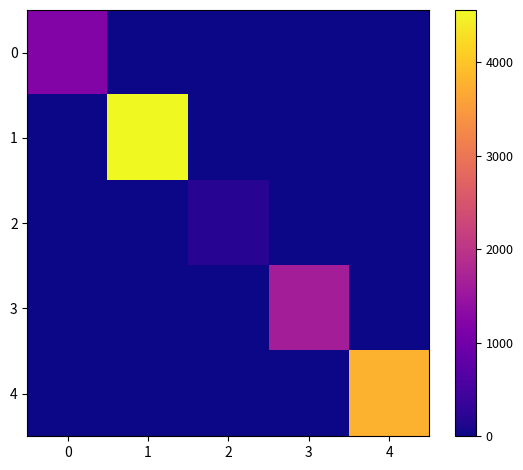

Which label corresponds to the smallest value in the chart?

1